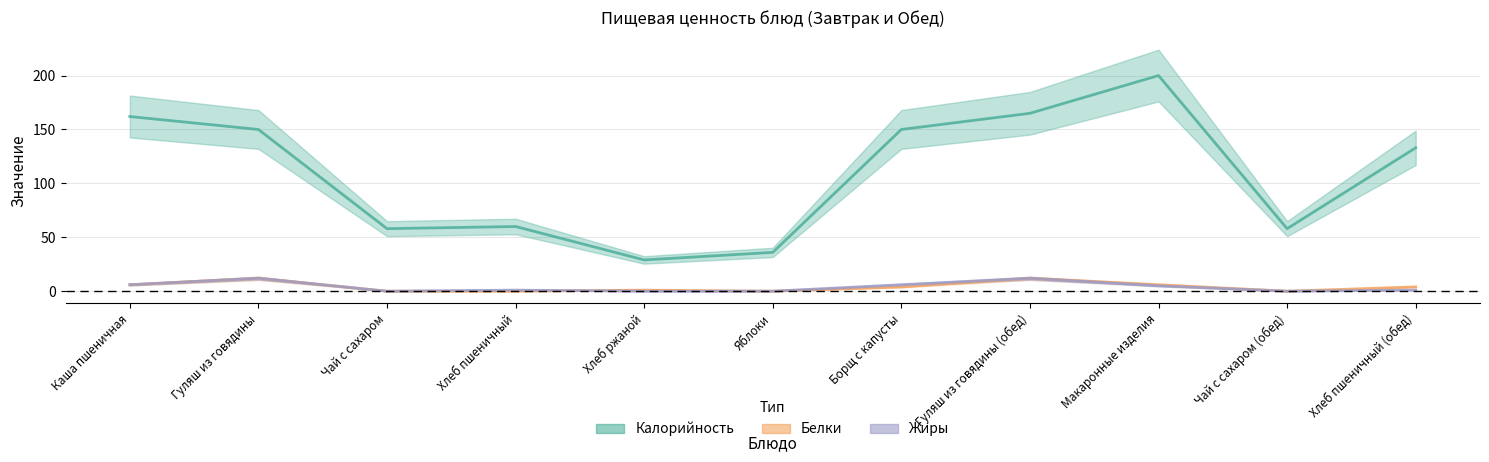

Which series has the largest total across all categories?

Калорийность